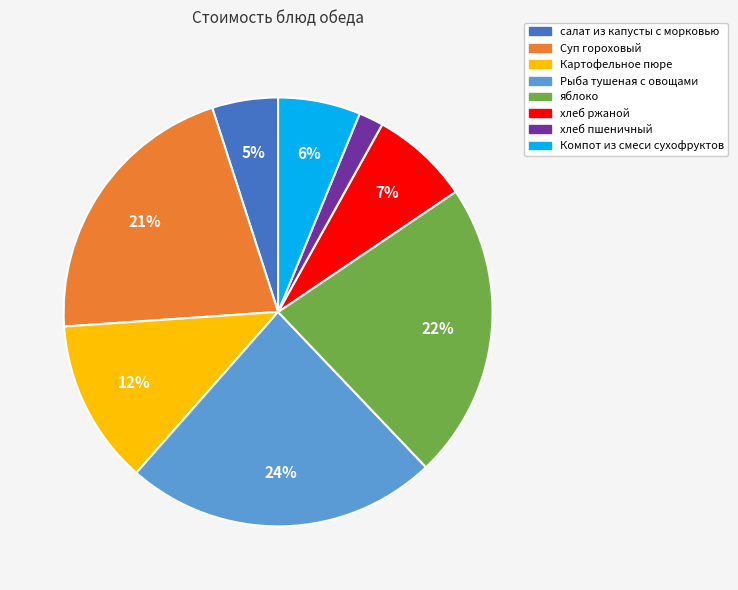

Is it true that хлеб пшеничный is 2% of the pie?

True